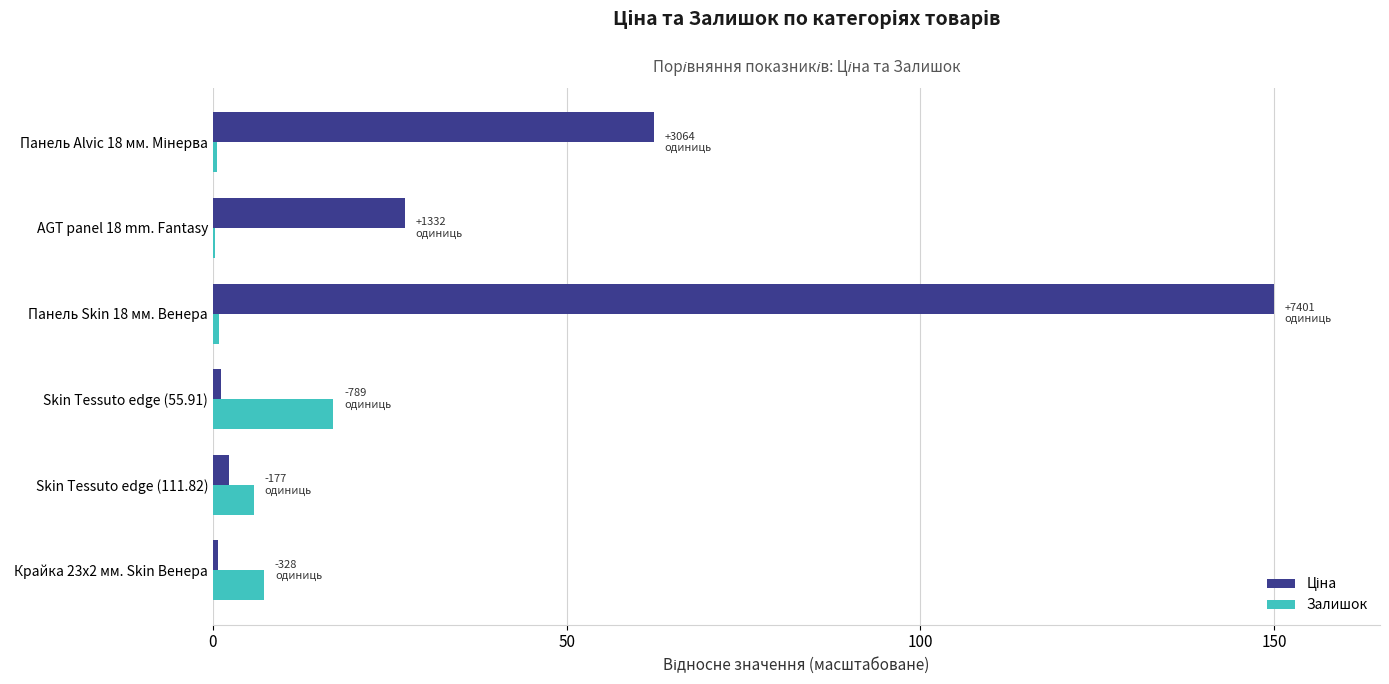

What is the greatest value displayed?

150.0